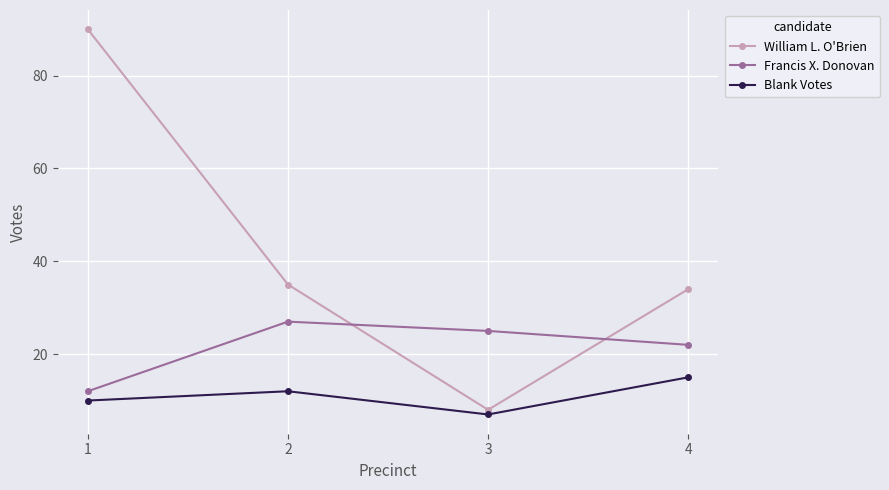

After their last crossing, which series has the higher values: Francis X. Donovan or William L. O'Brien?

William L. O'Brien